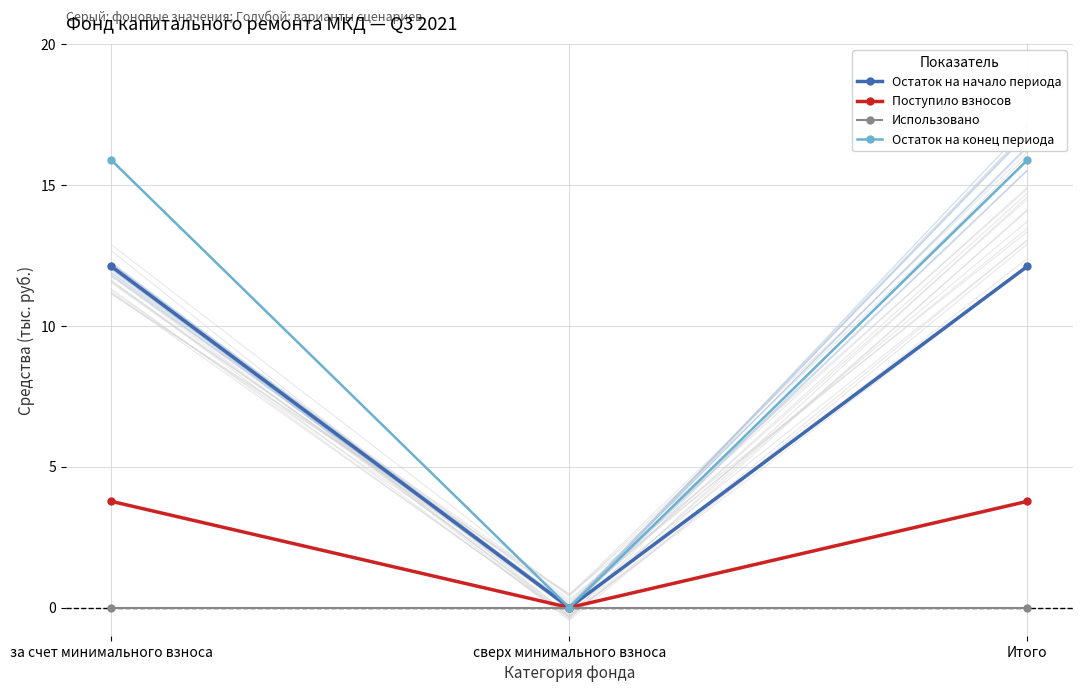

At сверх минимального взноса, list the series in order from smallest to largest.

Остаток на начало периода, Поступило взносов, Использовано, Остаток на конец периода